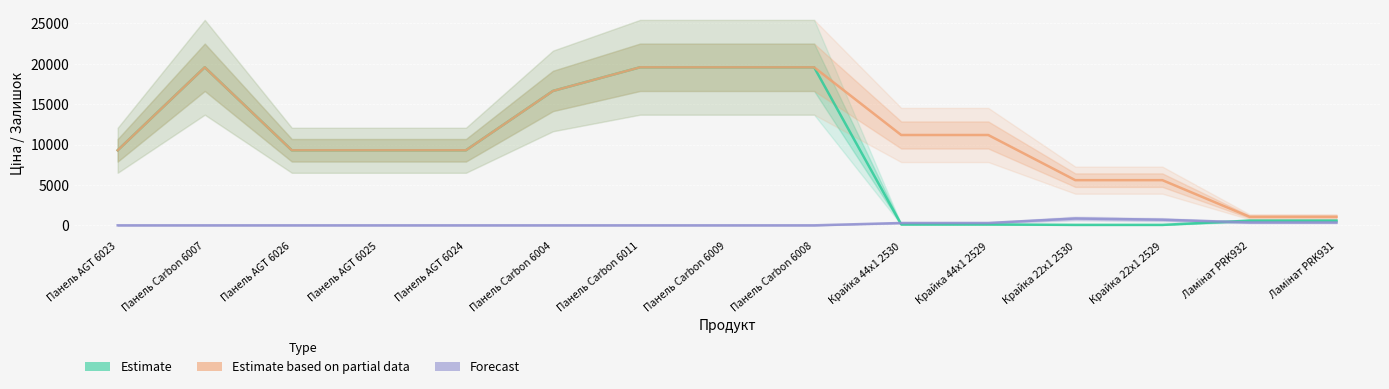

How many data points does each series have?

15